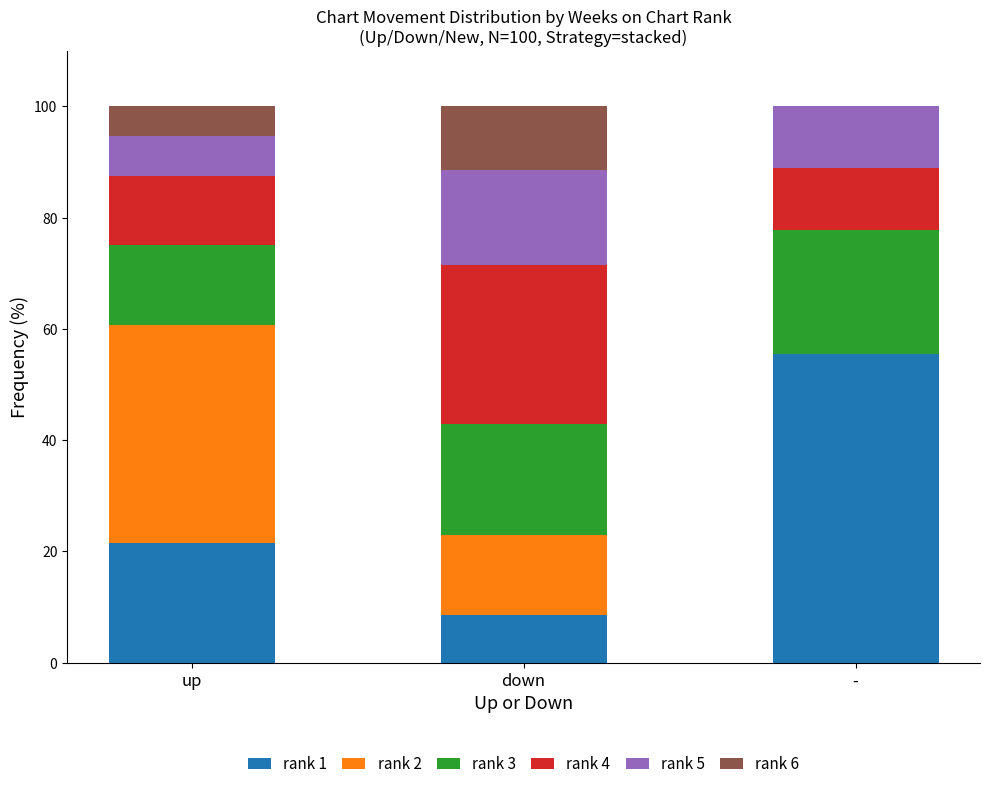

What is the sum of all rank 1 values?

85.6